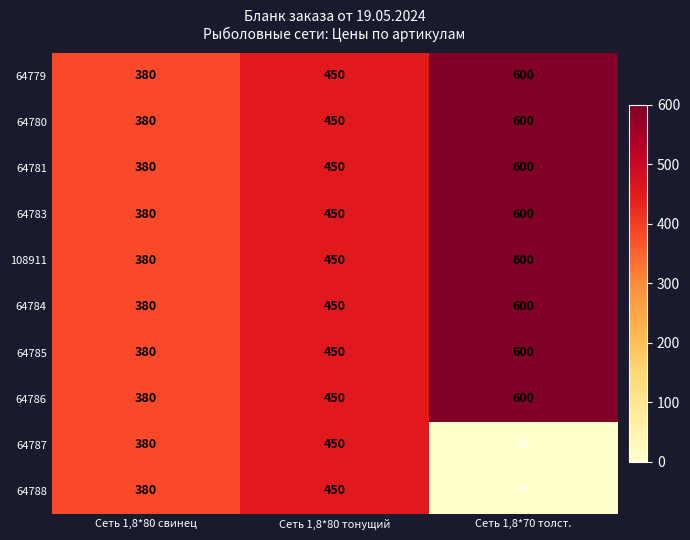

Which category has the highest value across all series?

Сеть 1,8*70 толст.